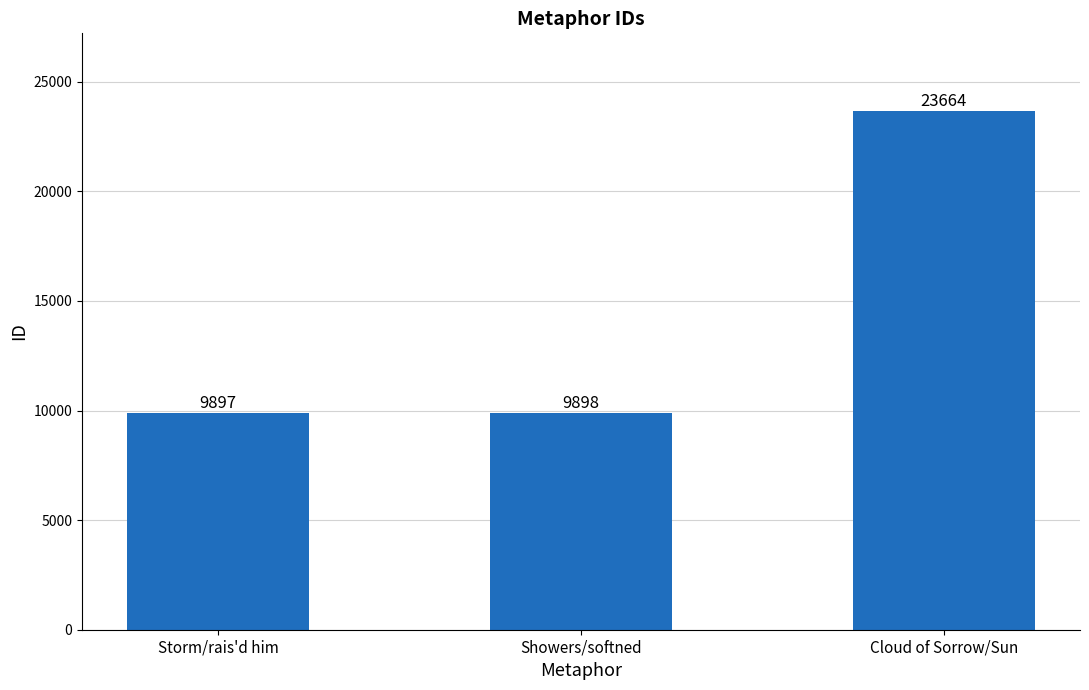

Rank the categories by value from lowest to highest.

Storm/rais'd him, Showers/softned, Cloud of Sorrow/Sun